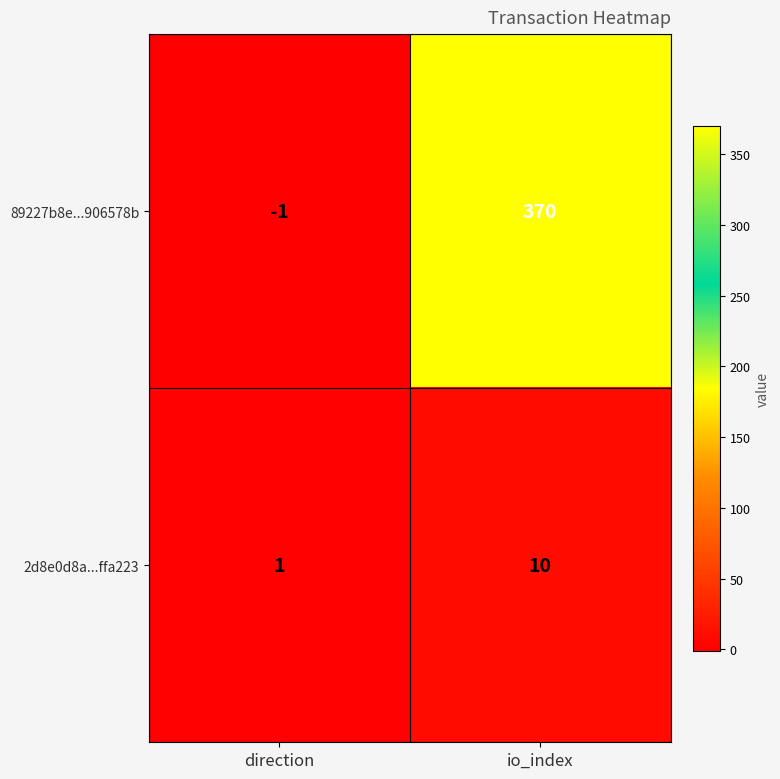

How many data points does each series have?

2